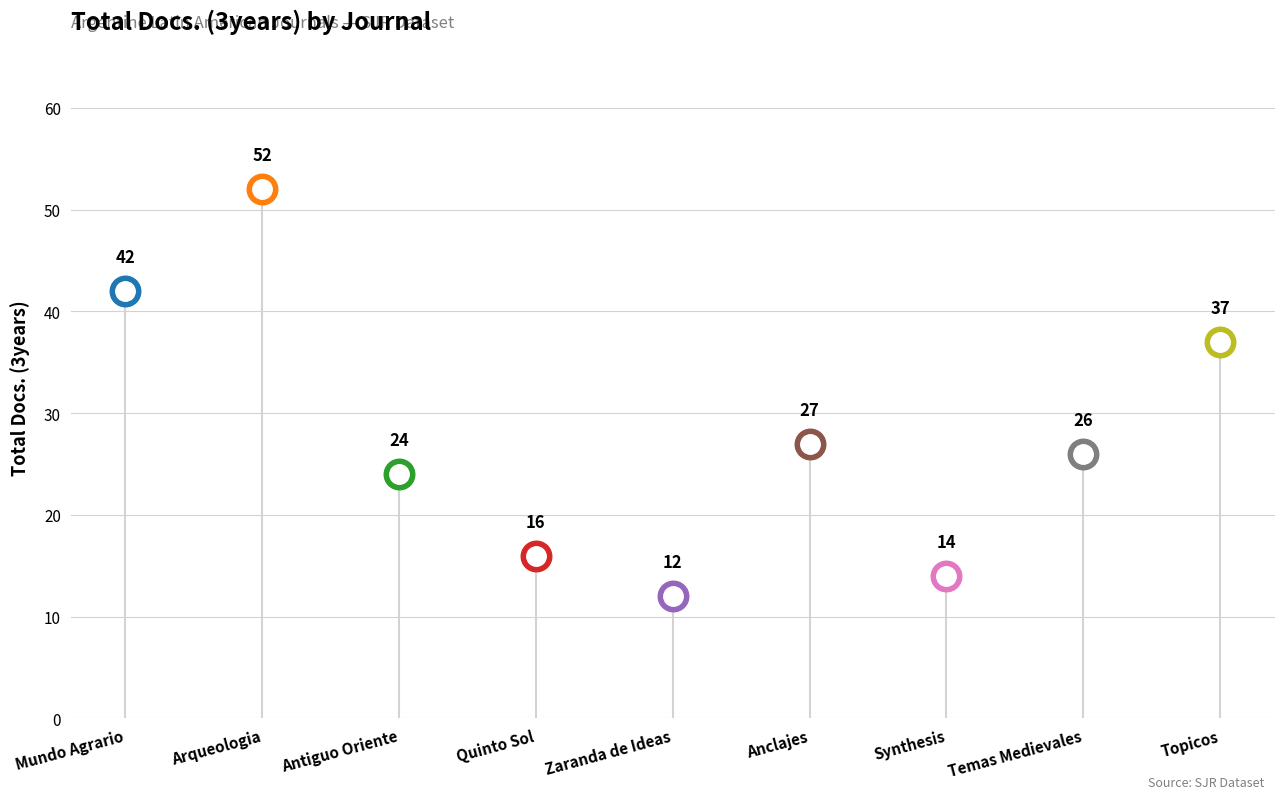

Reading left to right, extract all data points from this chart.

42	52	24	16	12	27	14	26	37